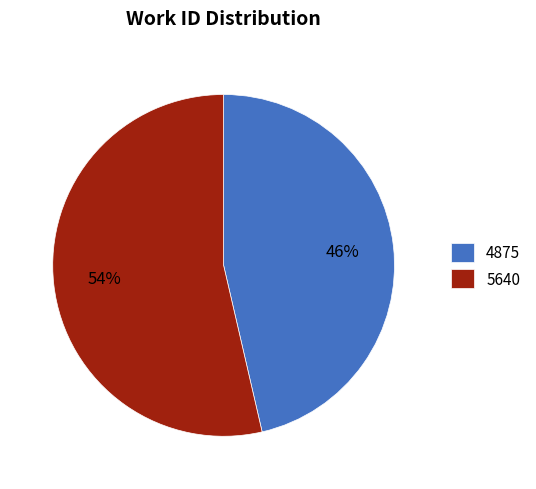

Which slice represents more than half of the pie?

5640